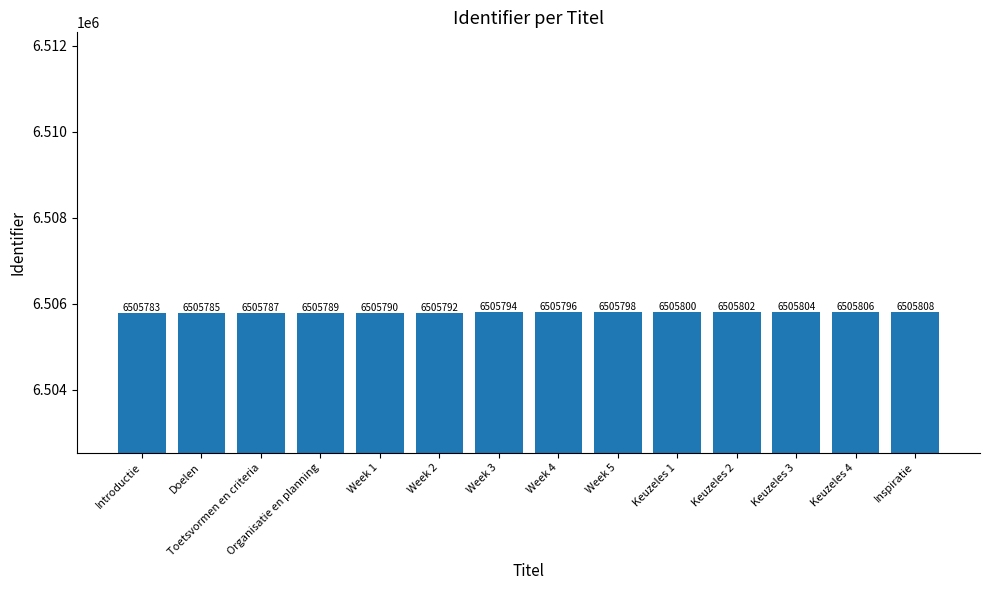

At which category does the chart reach its peak across all series?

Inspiratie